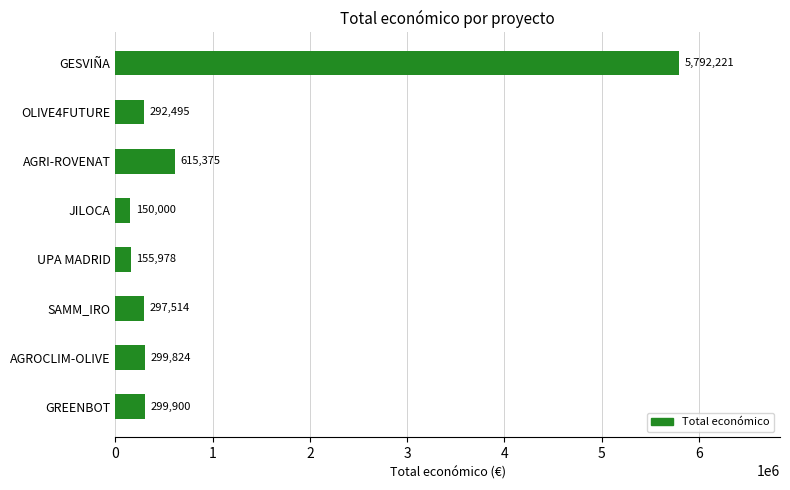

Which category has the lowest value across all series?

JILOCA